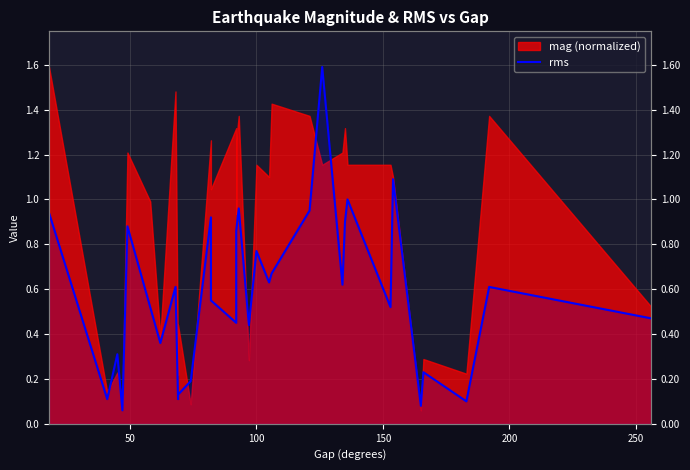

What is the sum of all values?

19.4